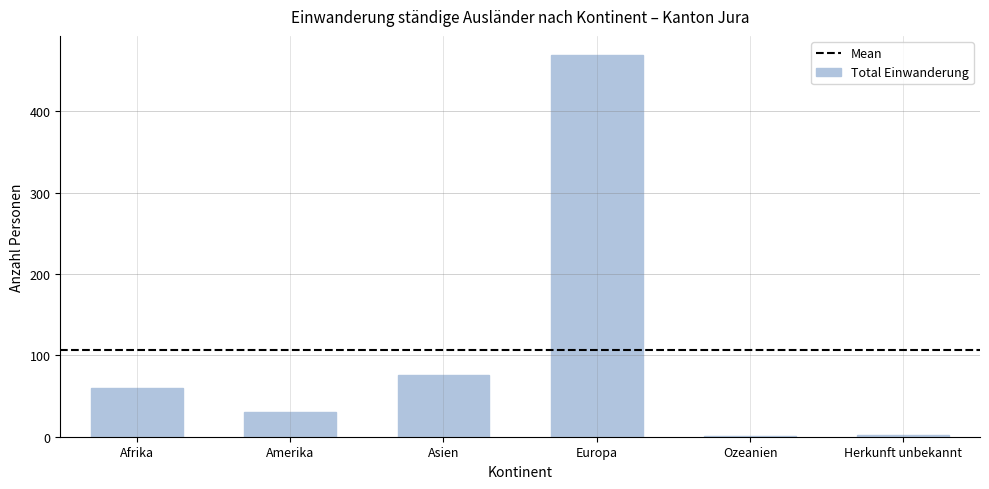

What is the greatest value displayed?

469